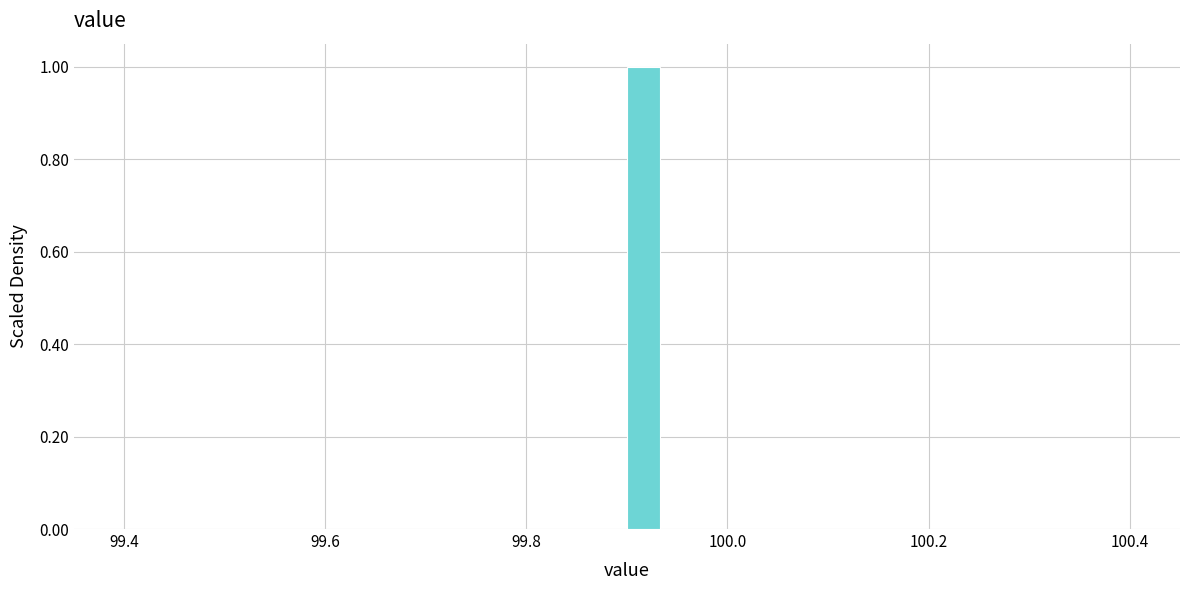

Around what value on the x-axis is the tallest bar? Give the approximate position of its centre, as read against the axis.

99.92